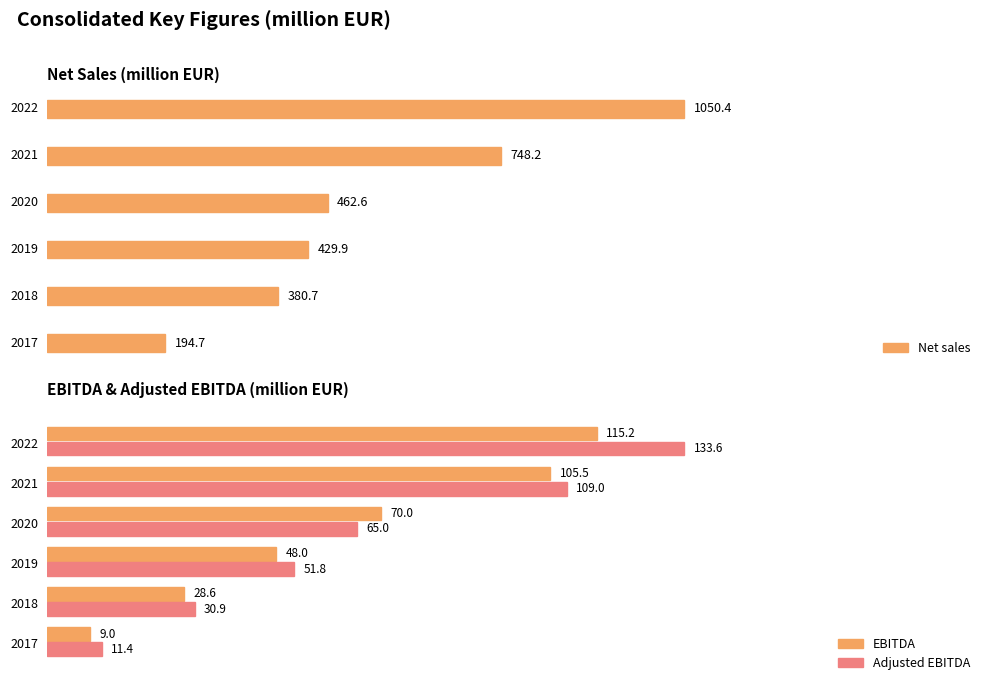

Which series has the largest total across all categories?

Net sales